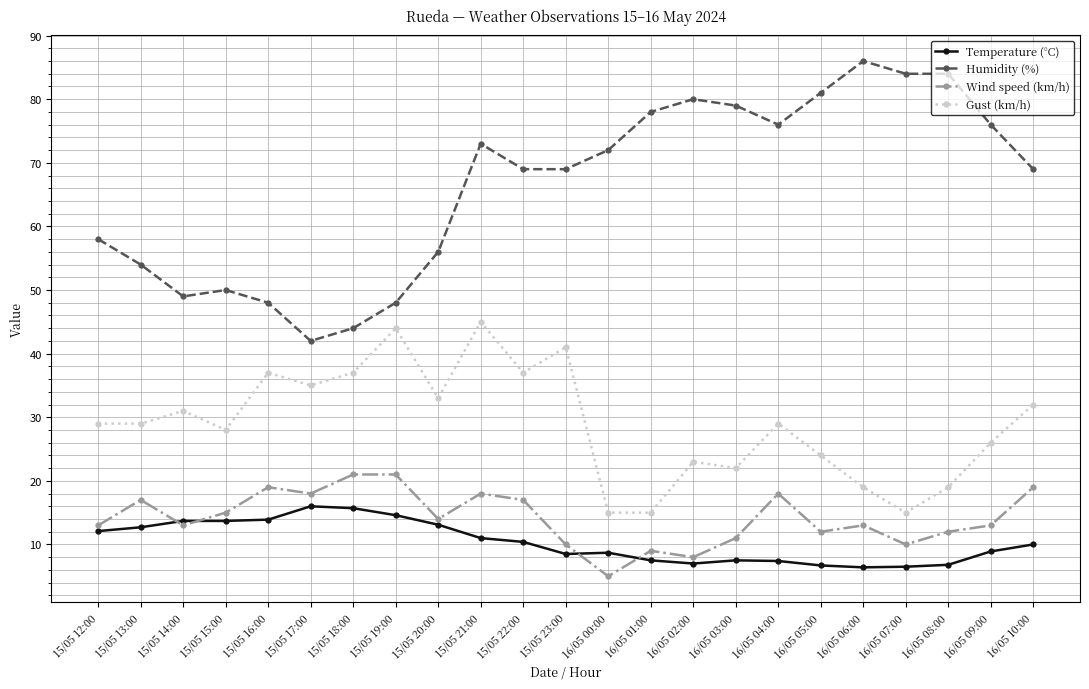

Which label corresponds to the largest value in the chart?

16/05 06:00